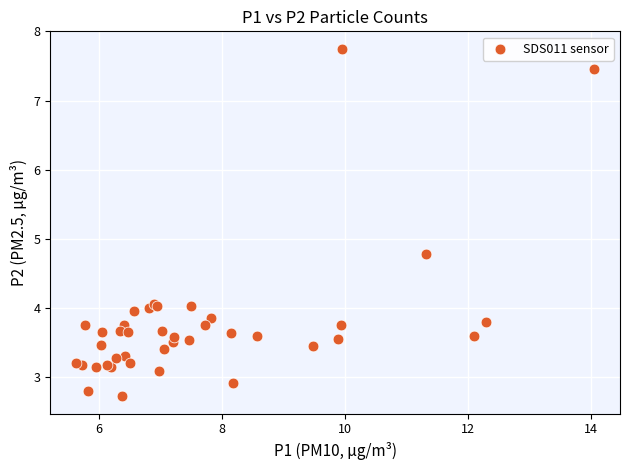

What Y value in the scatter plot is closest to 5?

4.8